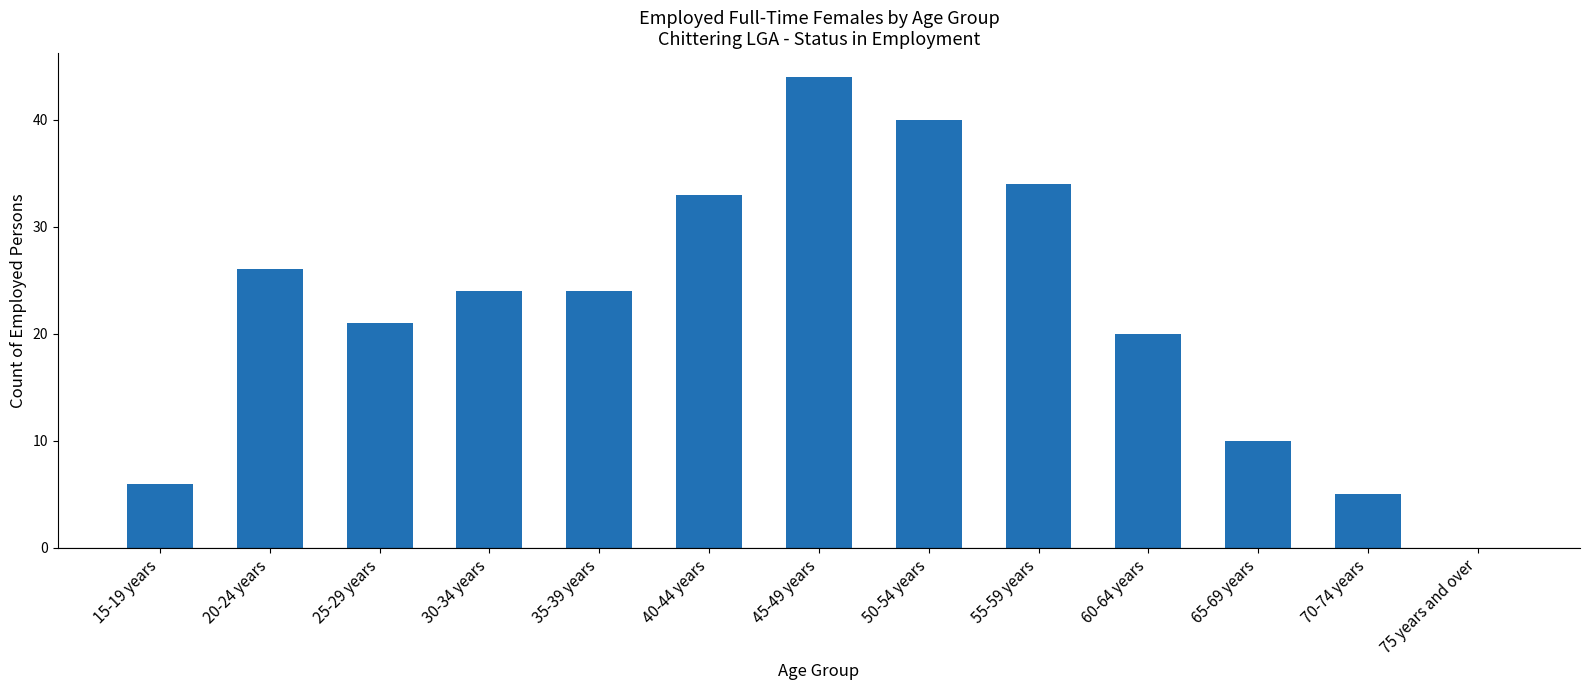

How many categories are shown in the chart?

13